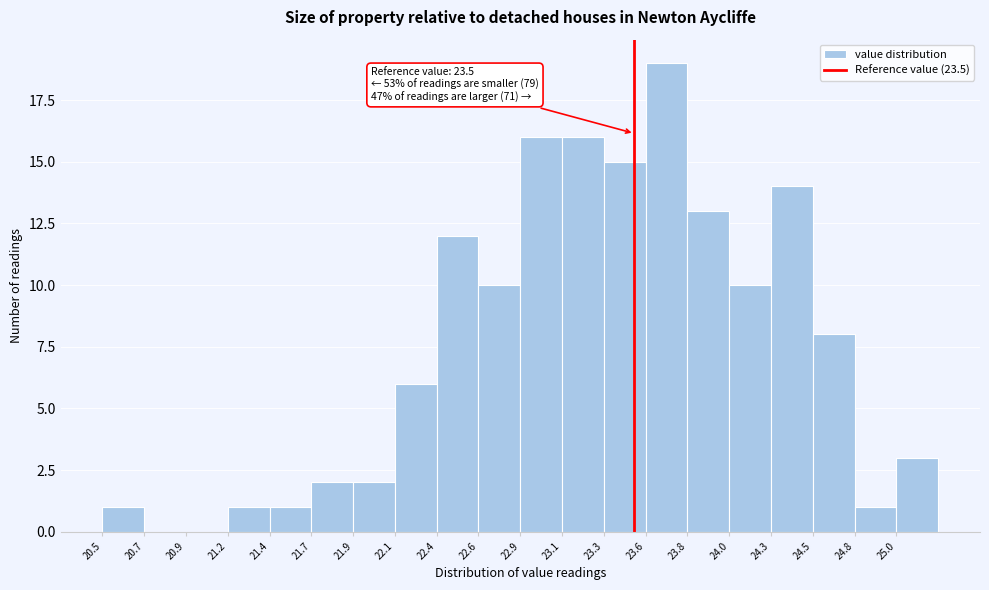

Over which range of the x-axis is the bar tallest?

23.55 to 23.80